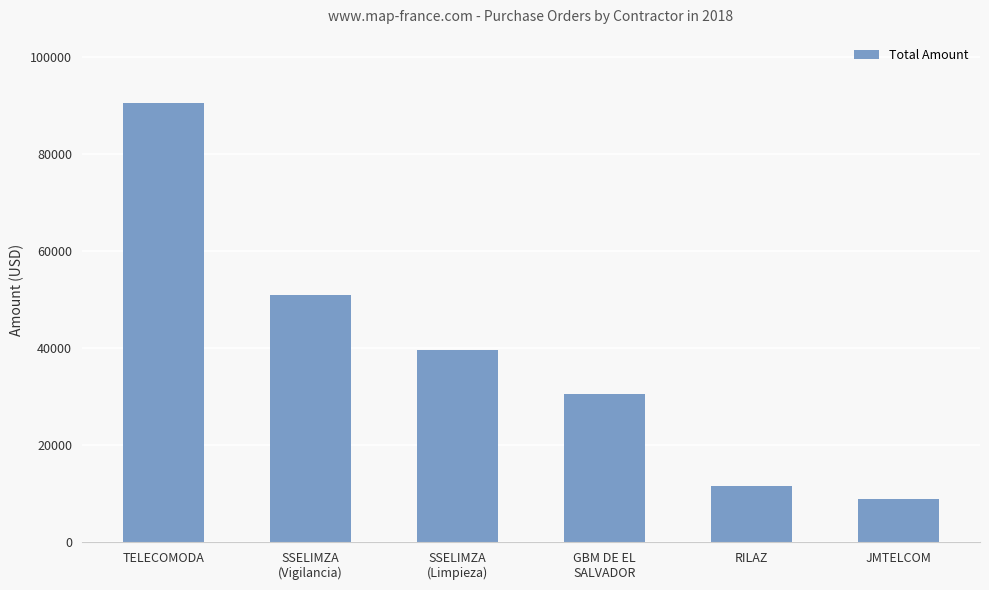

Reading left to right, list all the values displayed in this chart.

90418.1	50880.0	39492.0	30420.0	11538.0	8785.8